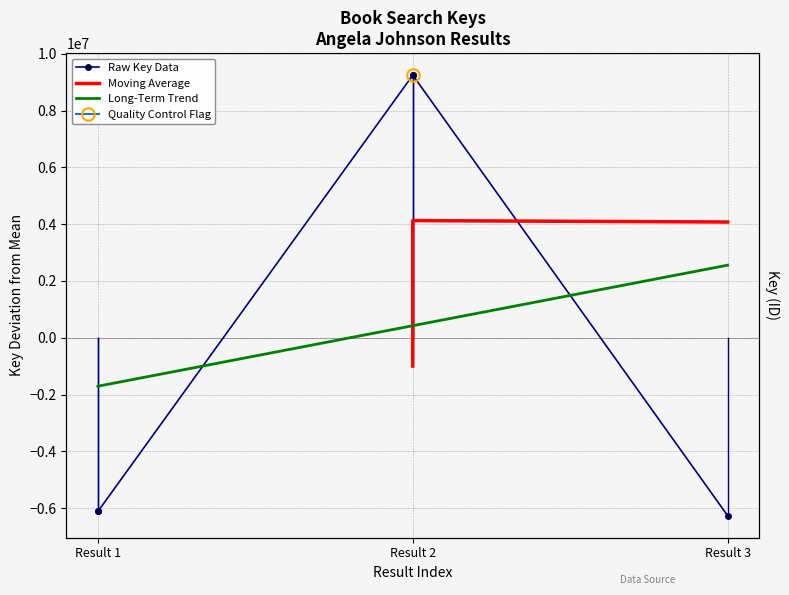

What is the approximate value at Result 2?

9245546.8